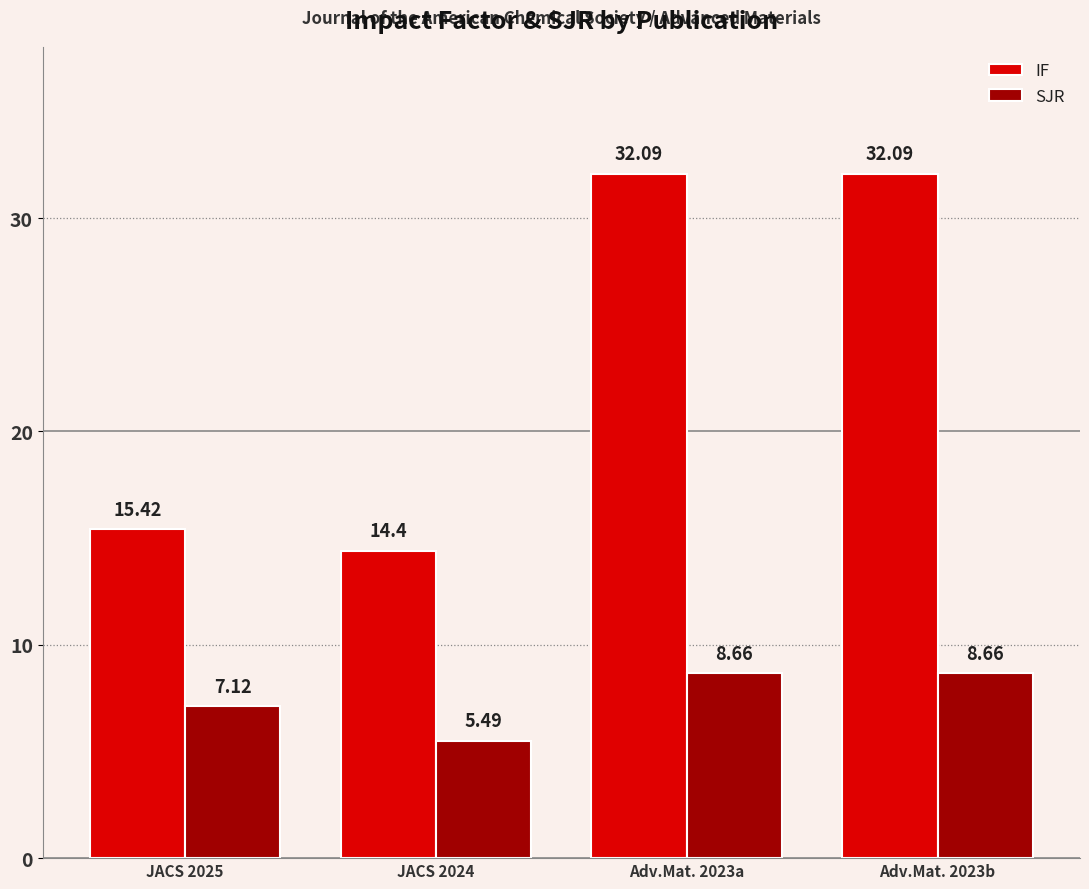

How many bars are there in each group?

2